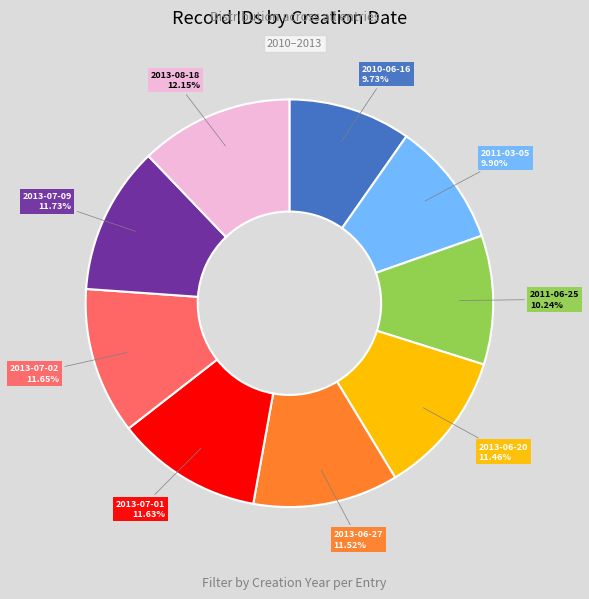

Is there any slice that represents more than half of the pie?

No